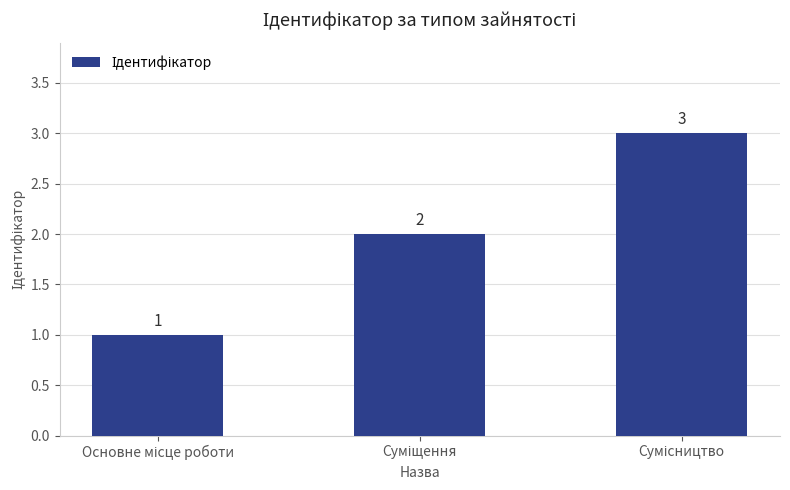

What is the maximum value shown in the chart?

3